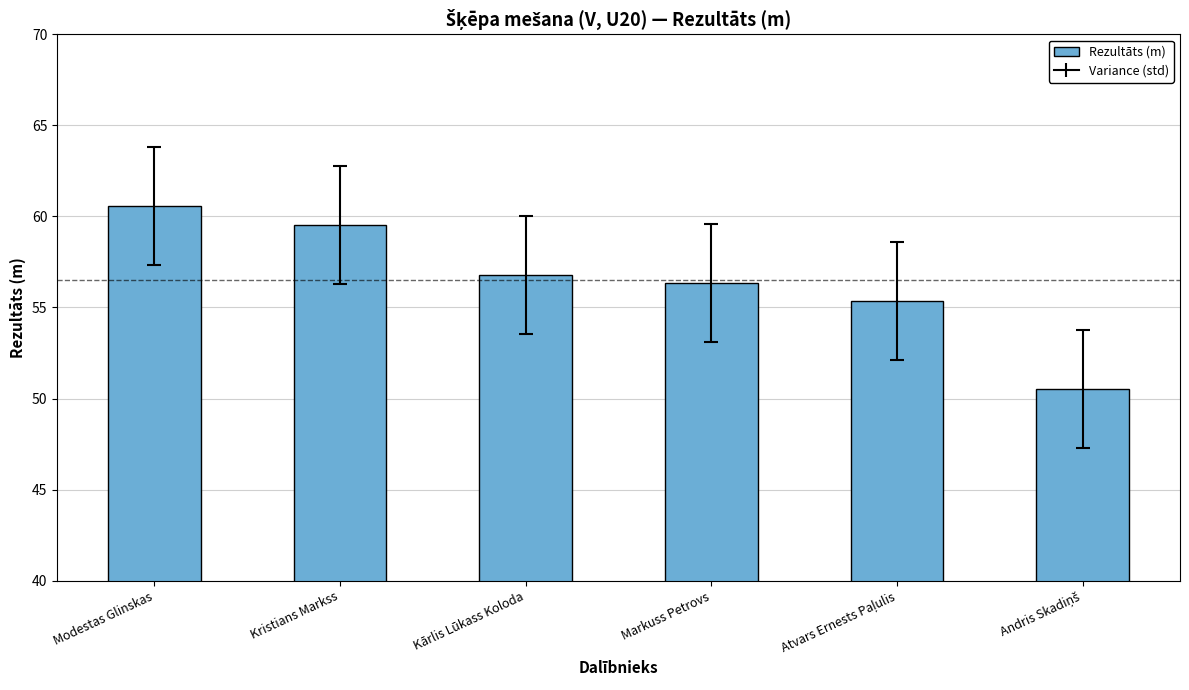

At which label does the data first exceed 56?

Modestas Glinskas